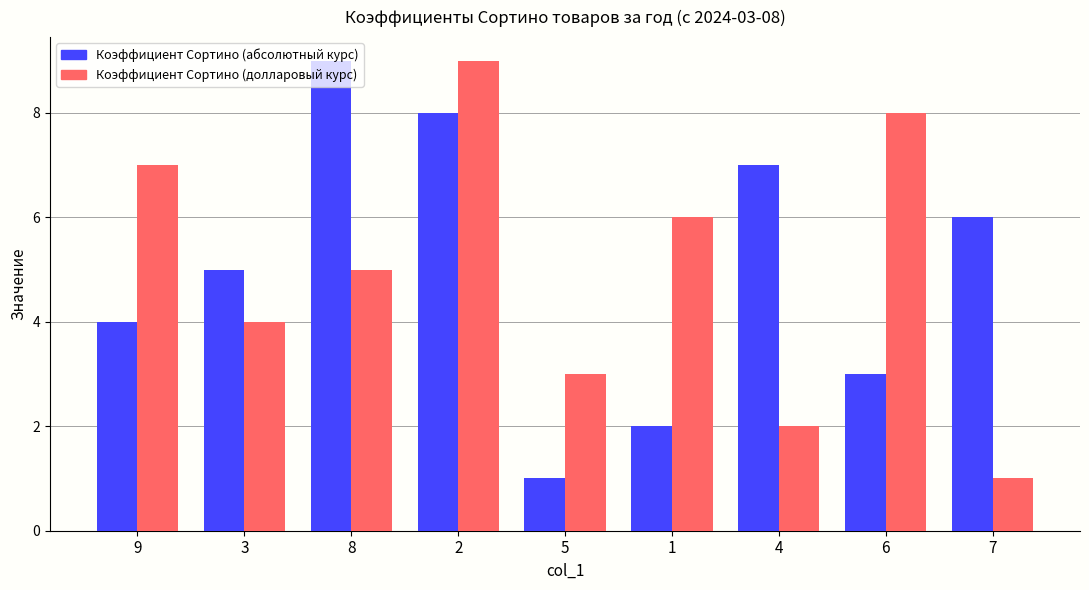

At which category is the sum across all series the highest?

2